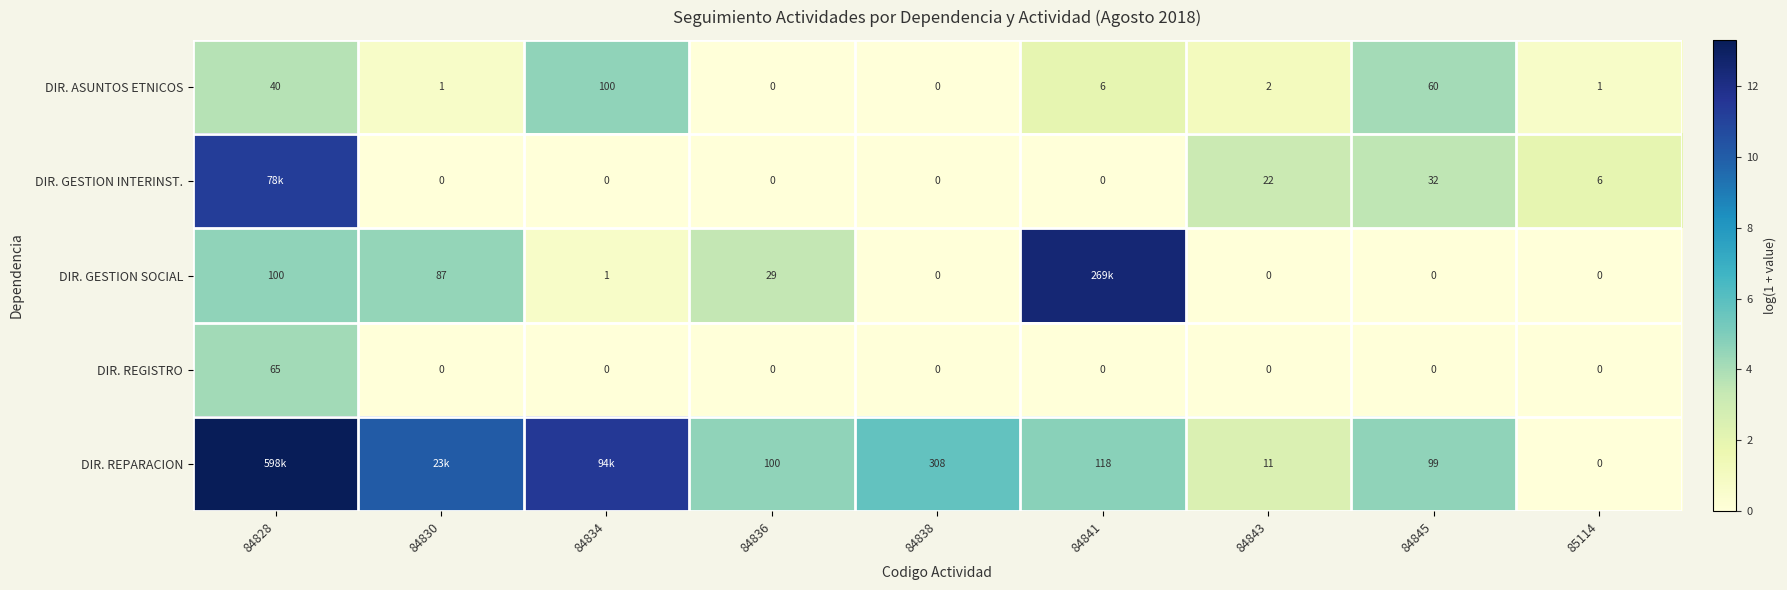

How many values in DIR. REGISTRO are above zero?

1